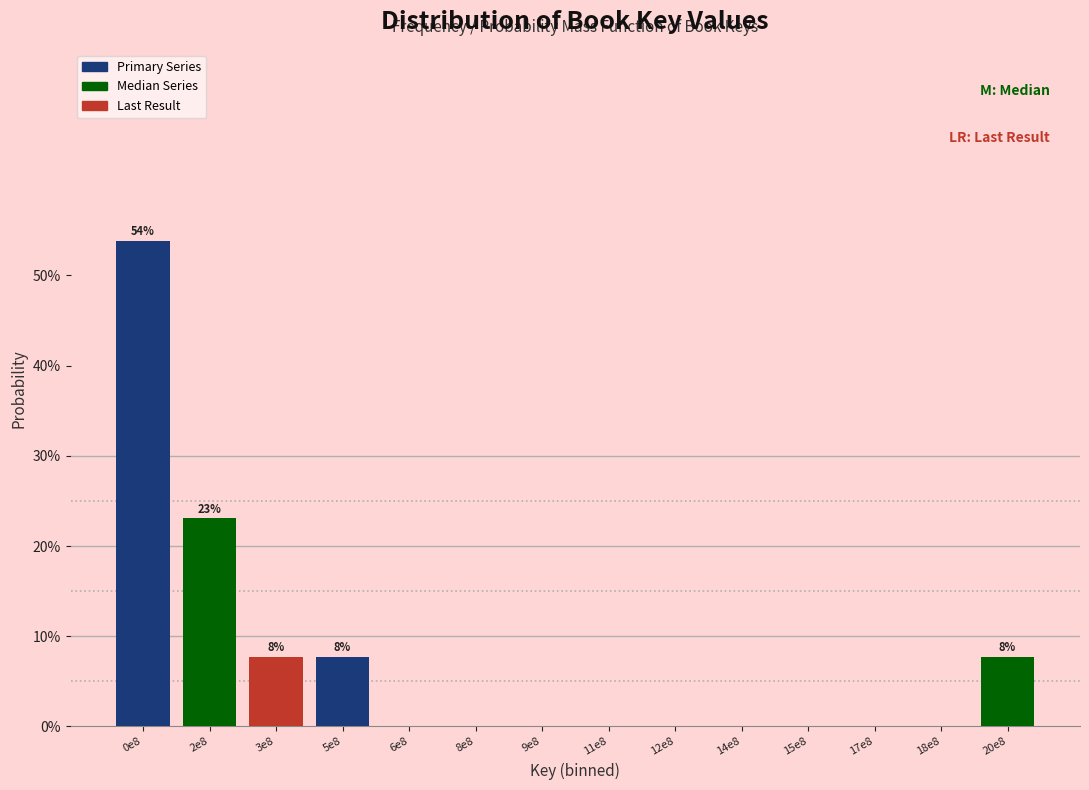

Reading left to right, extract all data points from this chart.

0e8=53.8	2e8=23.1	3e8=7.7	5e8=7.7	6e8=0.0	8e8=0.0	9e8=0.0	11e8=0.0	12e8=0.0	14e8=0.0	15e8=0.0	17e8=0.0	18e8=0.0	20e8=7.7